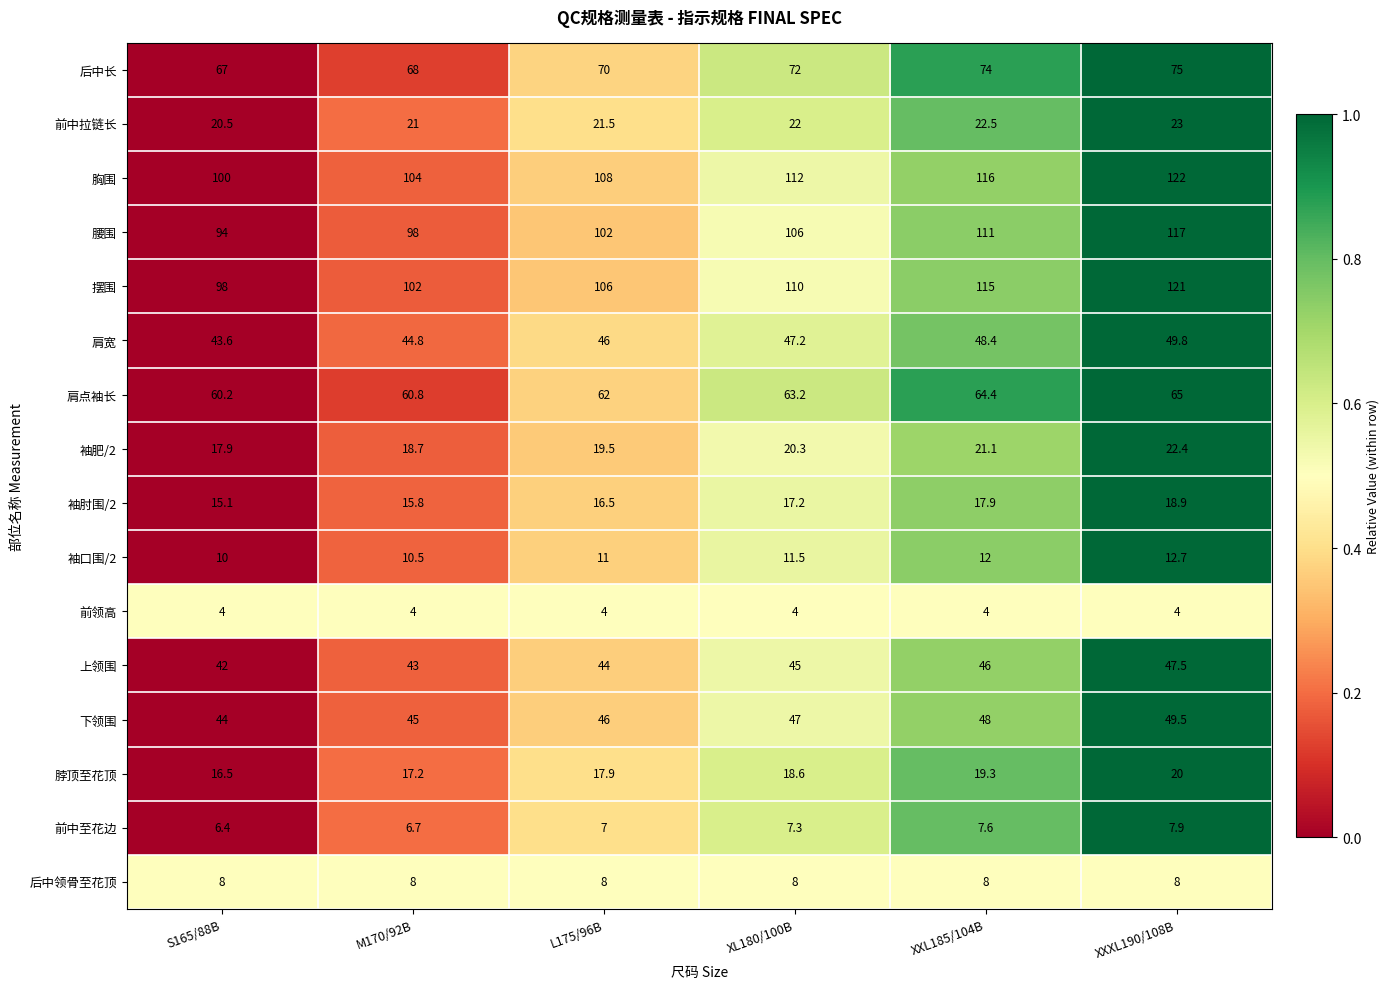

What is the spread (max minus min) of values at XL180/100B?

108.0